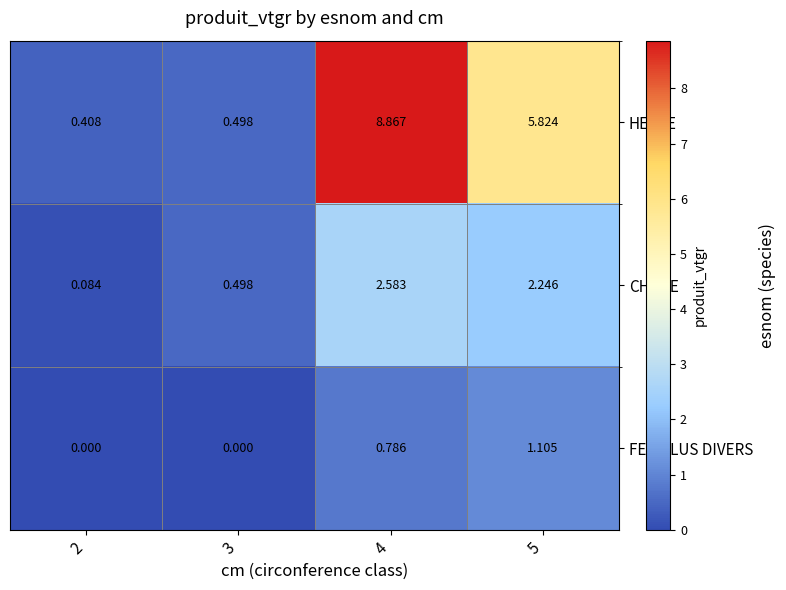

Rank the series by their average value, from lowest to highest.

FEUILLUS DIVERS, CHENE, HETRE